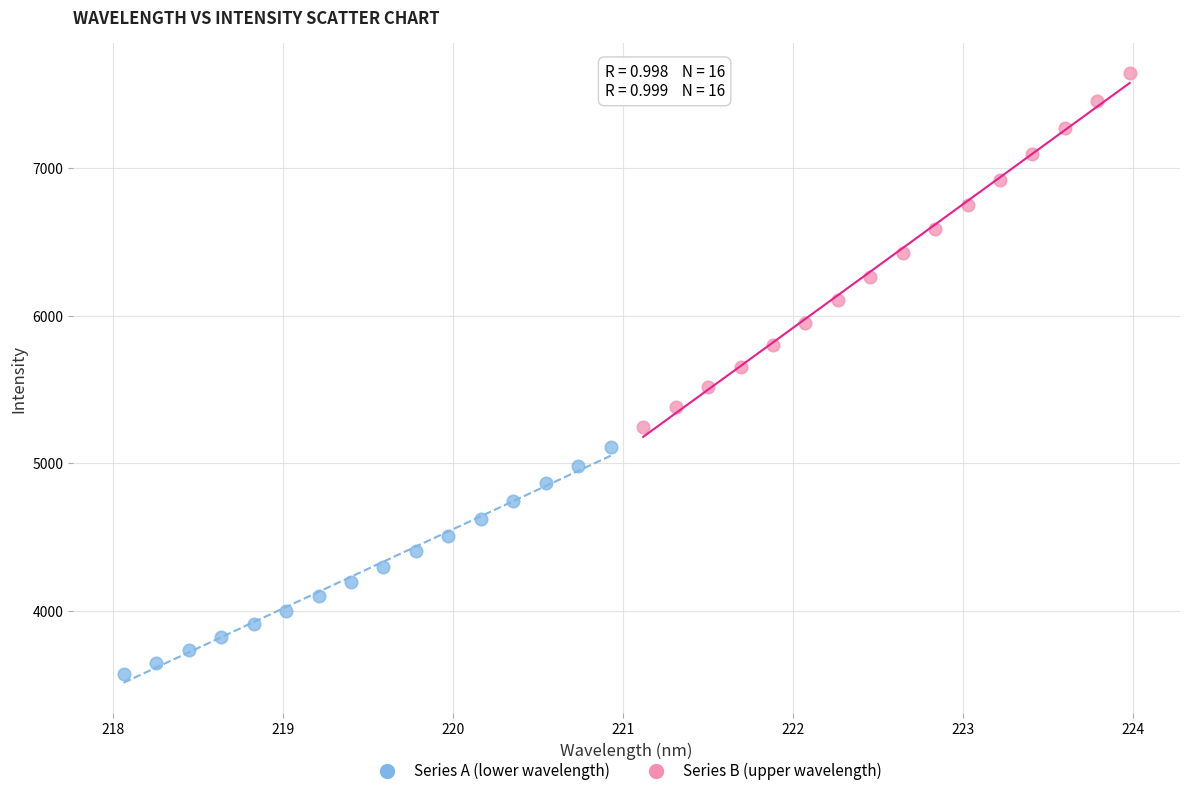

Which series has the widest spread of Y values?

Series B (upper wavelength)